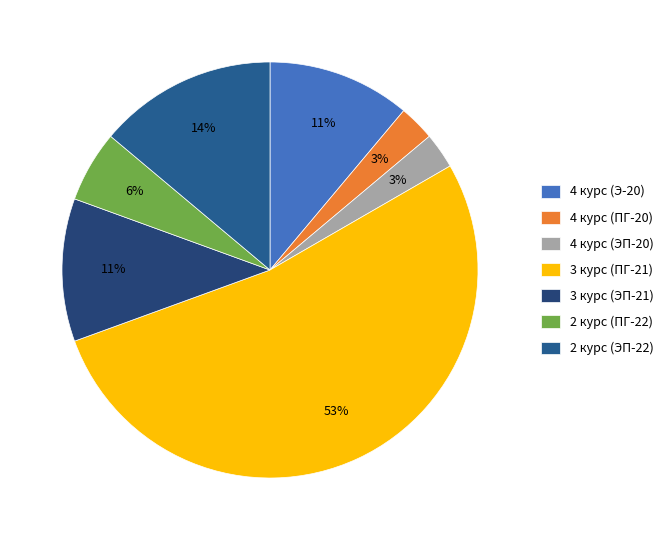

True or false: 4 курс (Э-20) accounts for 11% of the total.

True